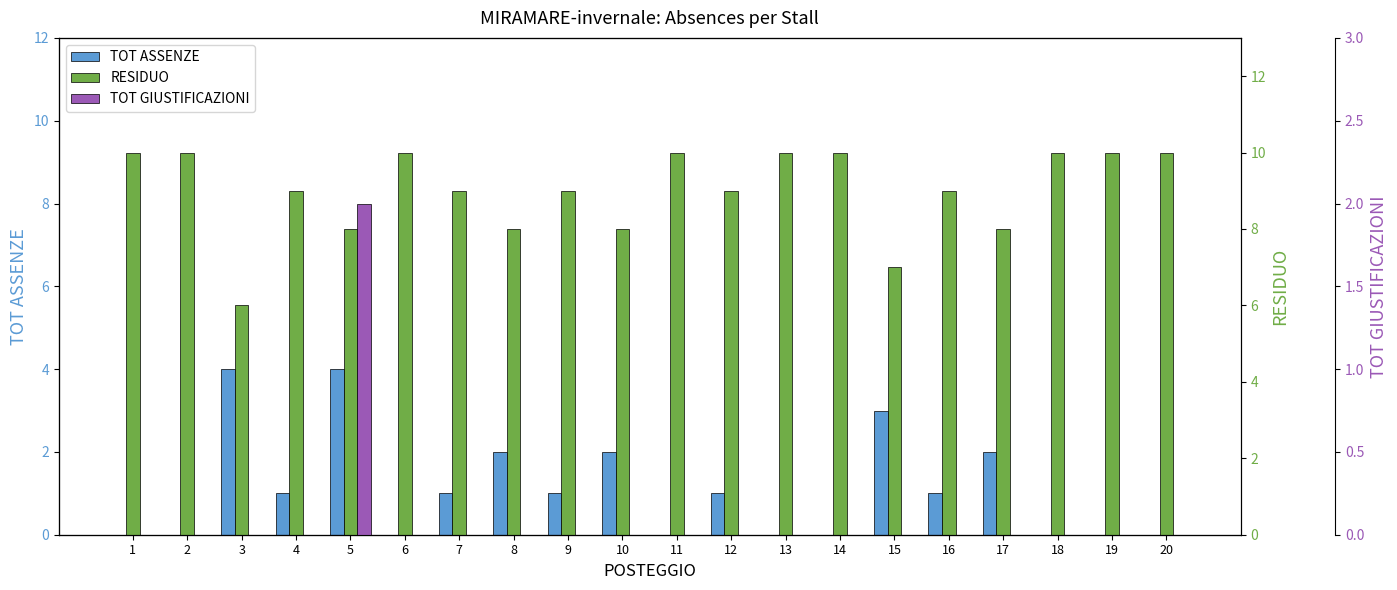

Between 13 and 18, which series saw the biggest shift?

TOT ASSENZE